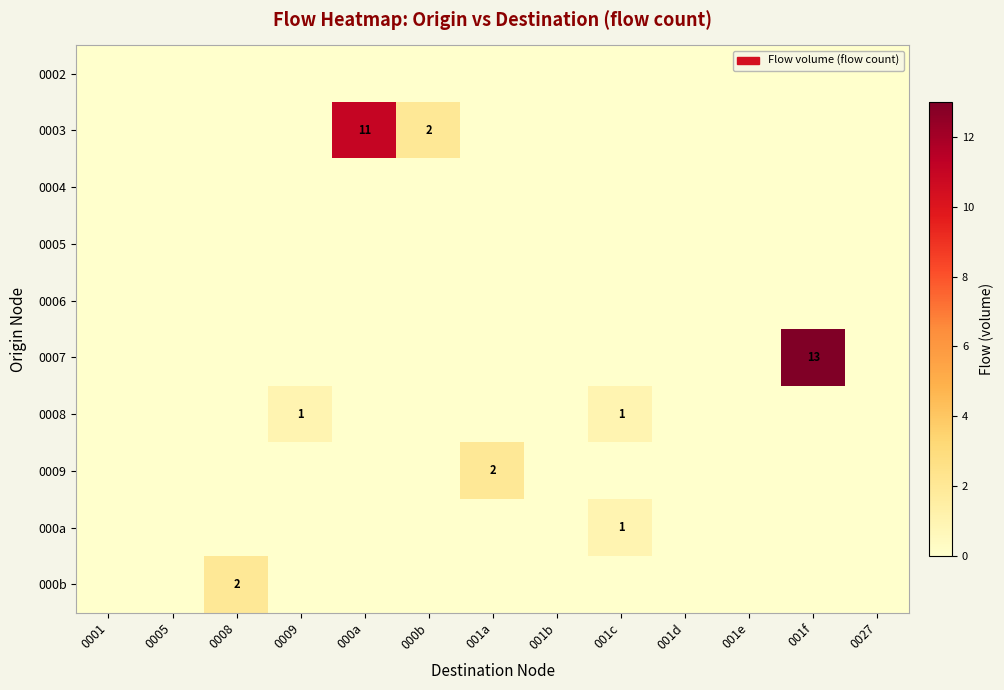

The value of 0008 at 0009 is 1. True or false?

True